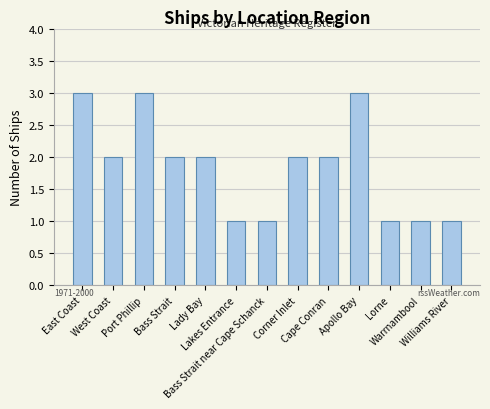

Does the chart contain any negative values?

No